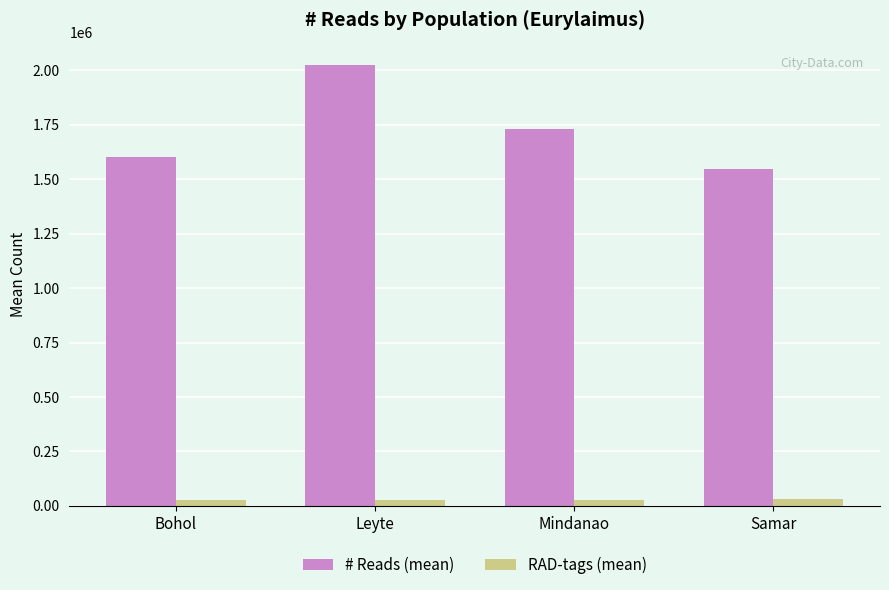

What is the greatest value displayed?

2026963.0